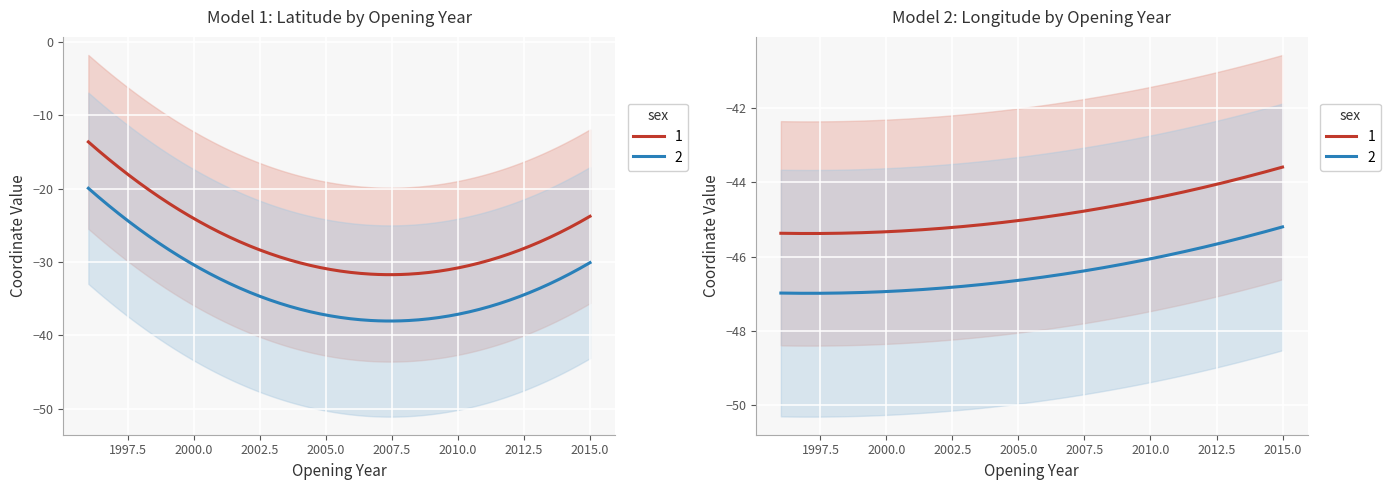

Is the value of Latitude at 2011 greater than the value of Longitude at 2006?

Yes